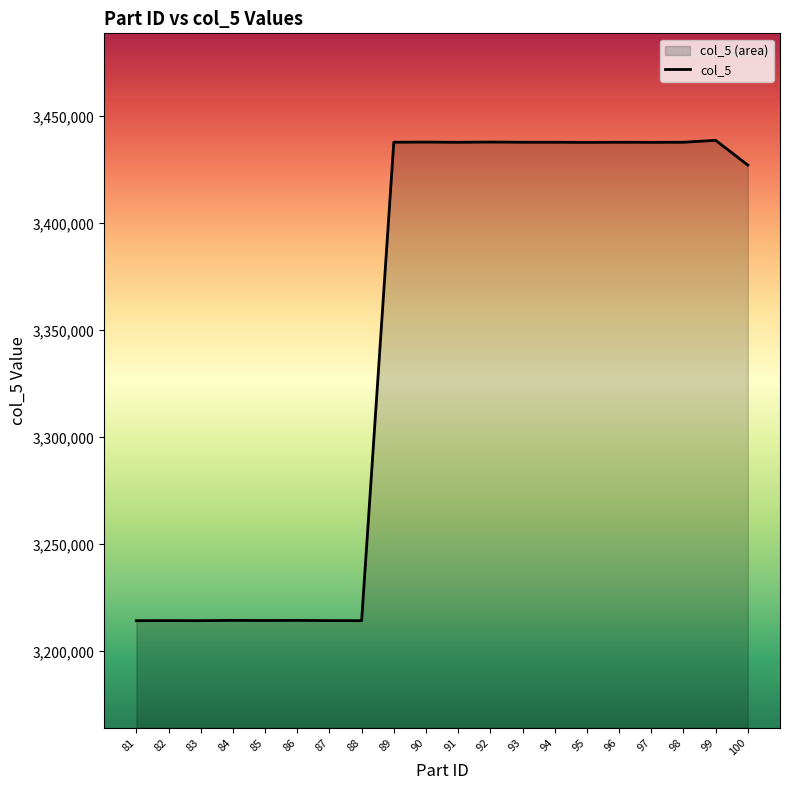

What is the sum of all values?

66960865